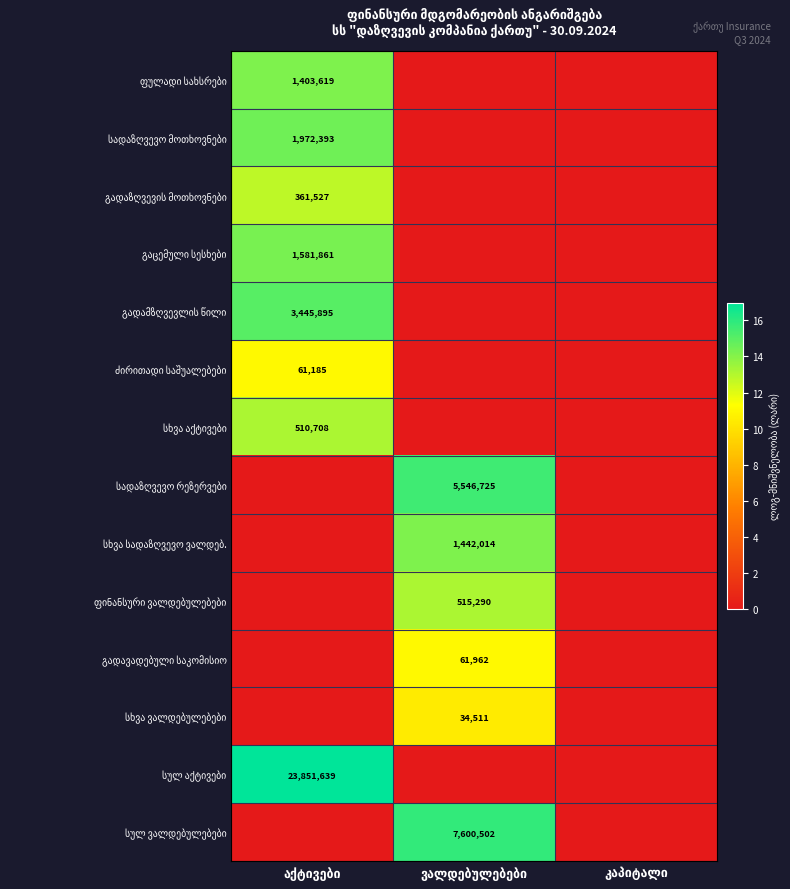

What is the total value across all series at ვალდებულებები?

80.2